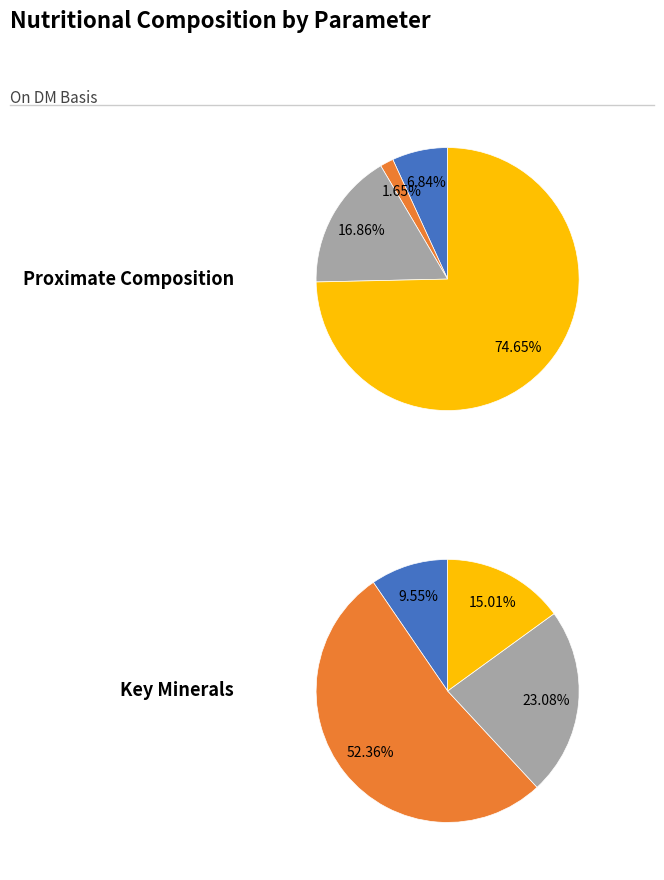

What is the smallest slice in the pie chart?

Crude fat